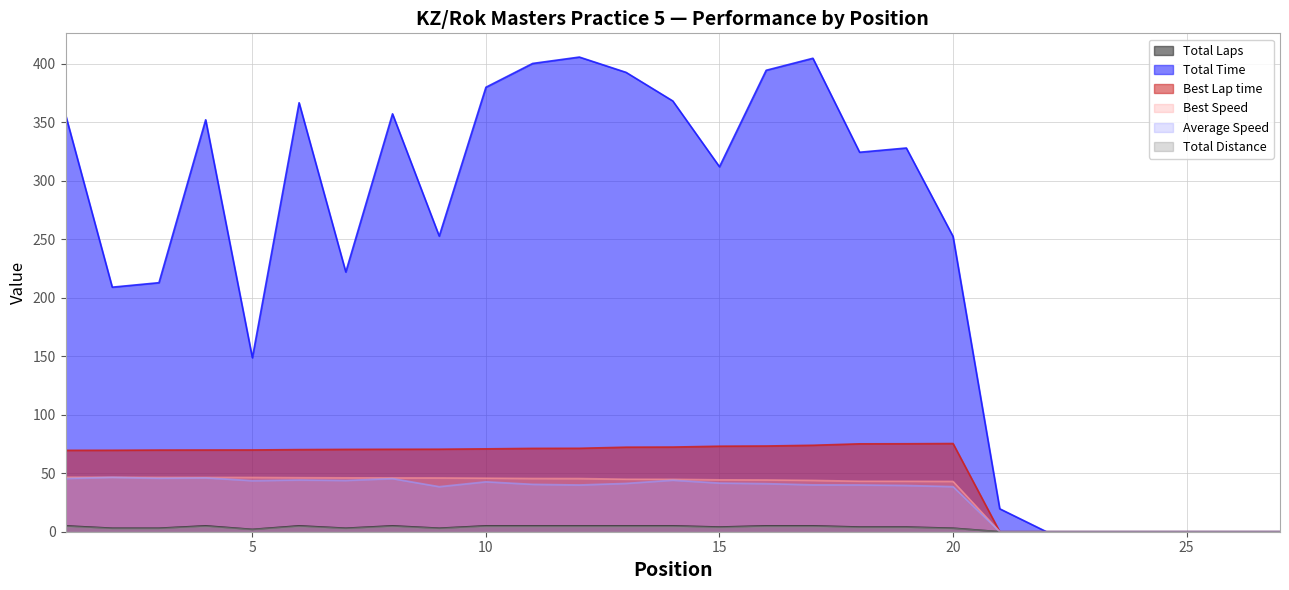

True or false: Average Speed has more than 0 points higher than both neighbors.

True